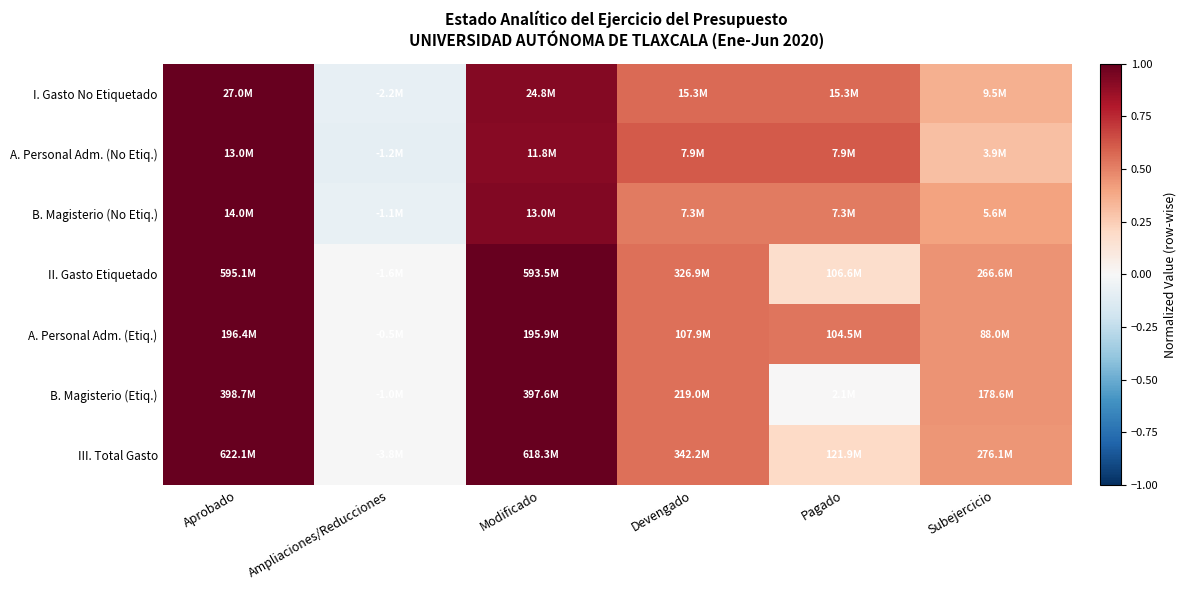

Rank the series at Subejercicio from lowest to highest value.

A. Personal Adm. (No Etiq.), I. Gasto No Etiquetado, B. Magisterio (No Etiq.), III. Total Gasto, A. Personal Adm. (Etiq.), II. Gasto Etiquetado, B. Magisterio (Etiq.)